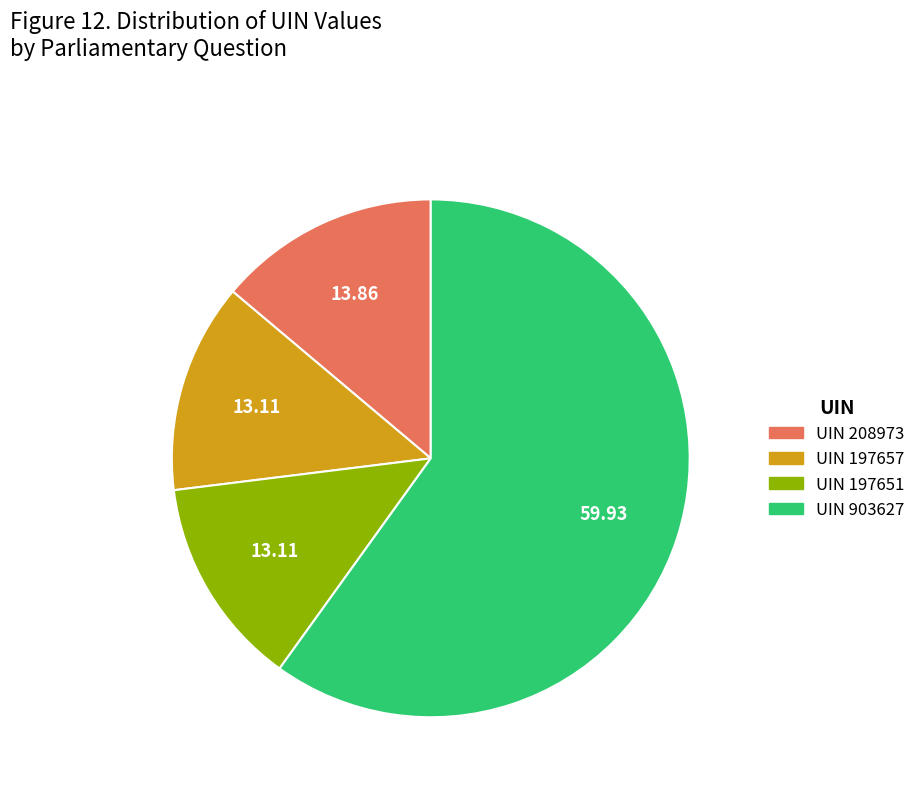

Is there any slice that represents more than half of the pie?

Yes